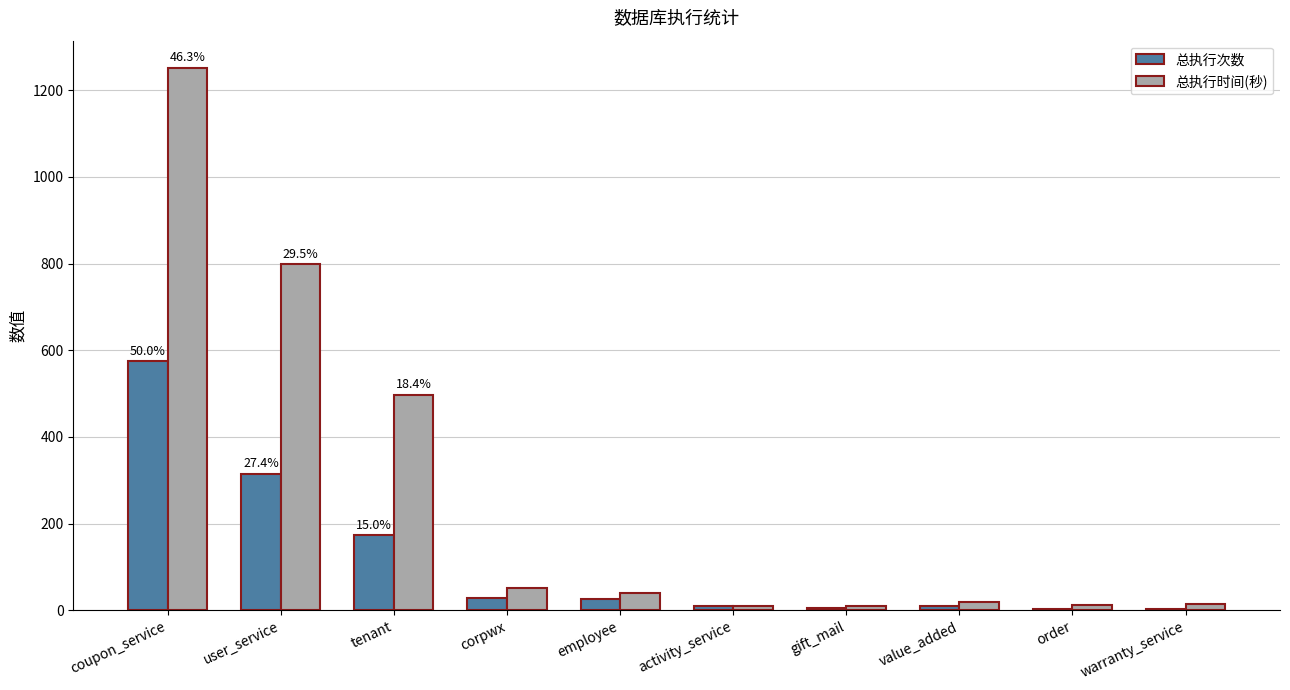

Is it true that 总执行时间(秒) equals 9 at gift_mail?

True